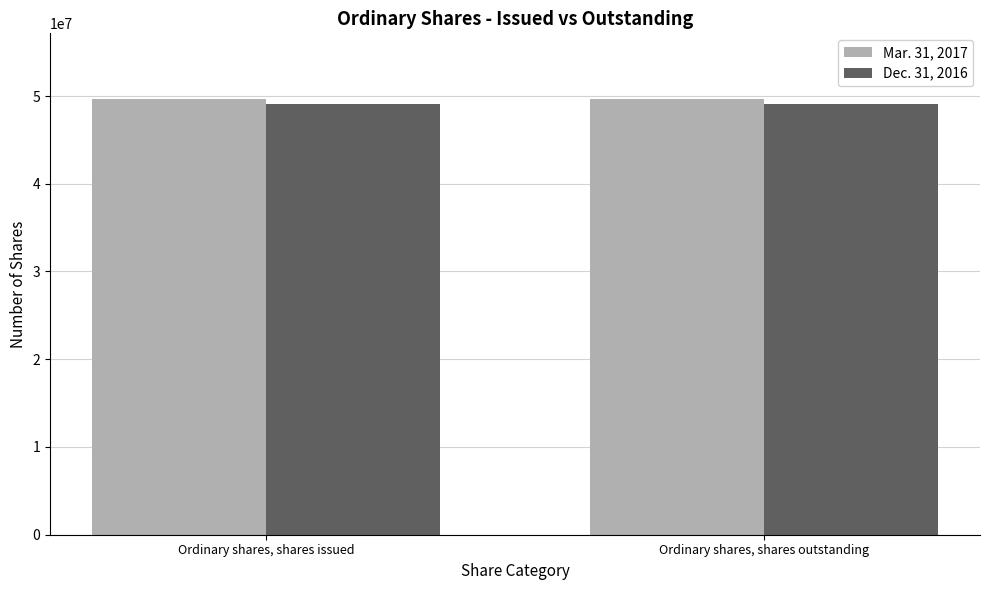

What is the sum of the Mar. 31, 2017 values at Ordinary shares, shares outstanding and Ordinary shares, shares issued?

99380000